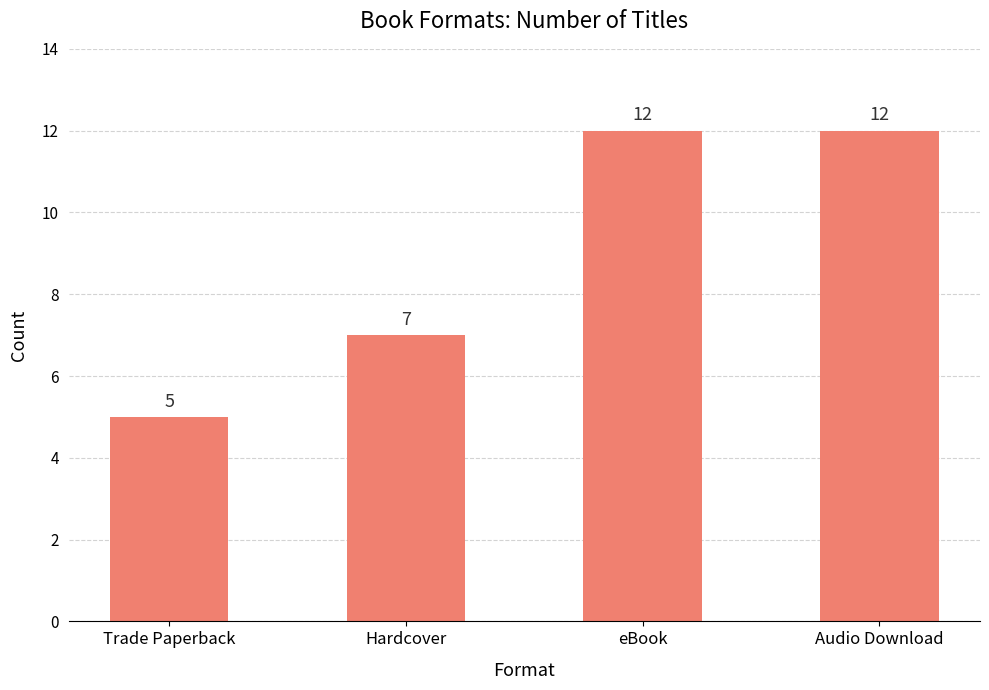

Read the value at Audio Download.

12